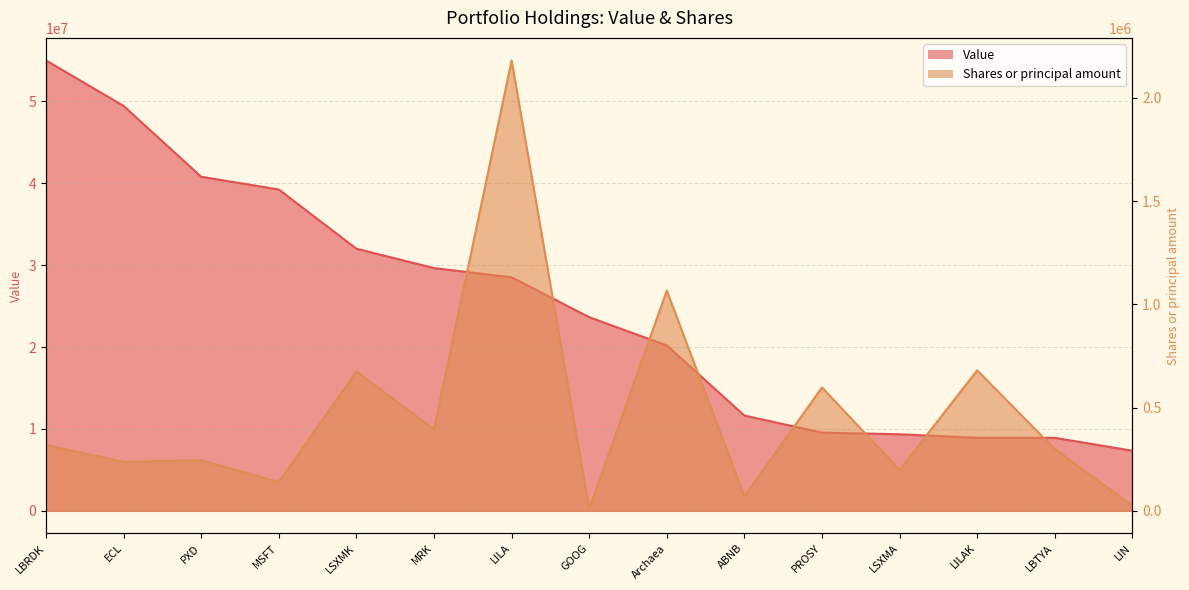

Is the value of Shares or principal amount at LBRDK greater than the value of Value at PXD?

No